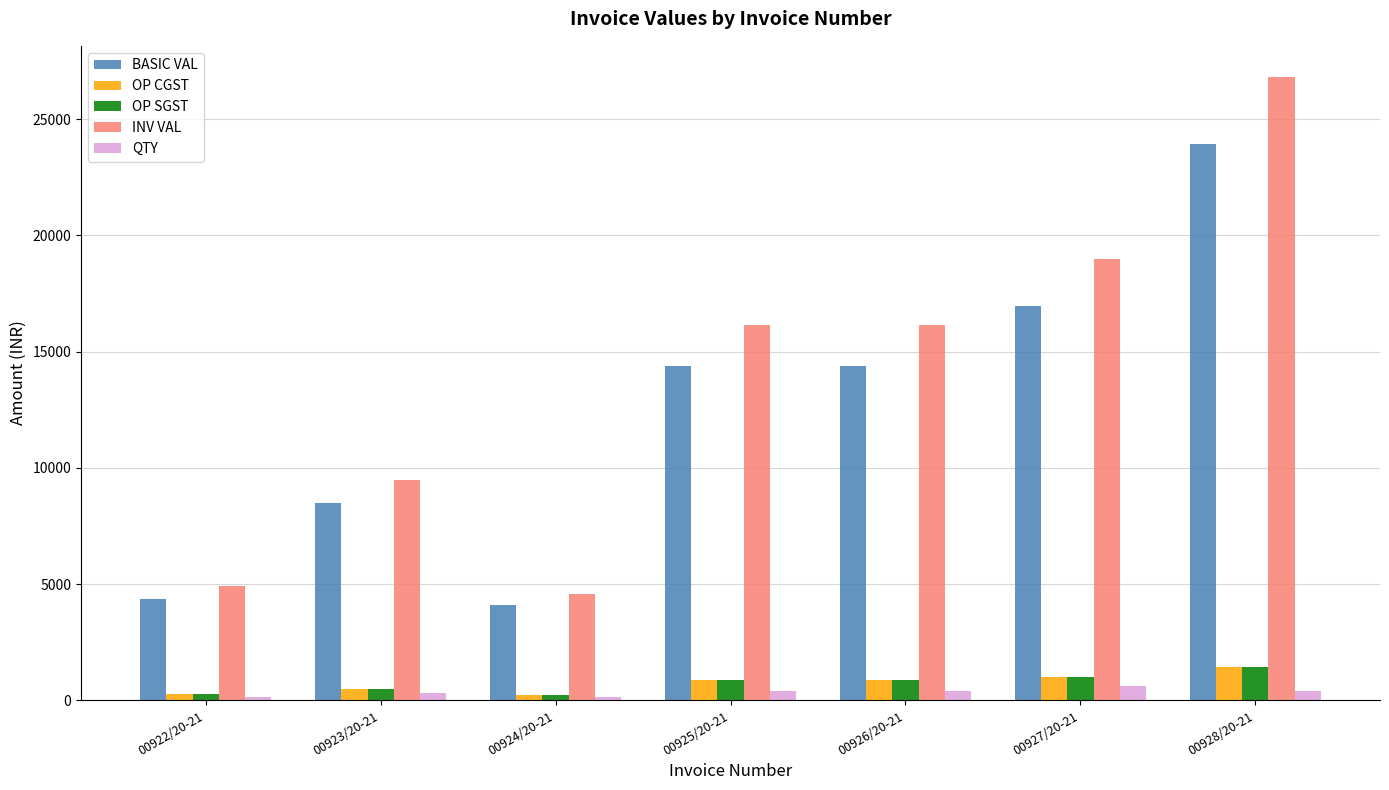

Does the chart contain any negative values?

No